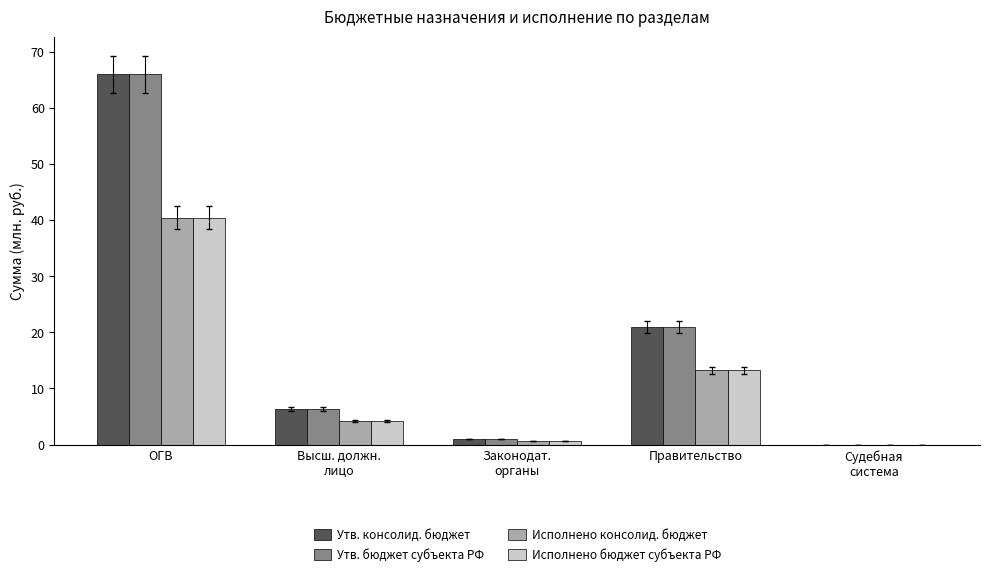

How many values in the Утв. консолид. бюджет series exceed 6?

3